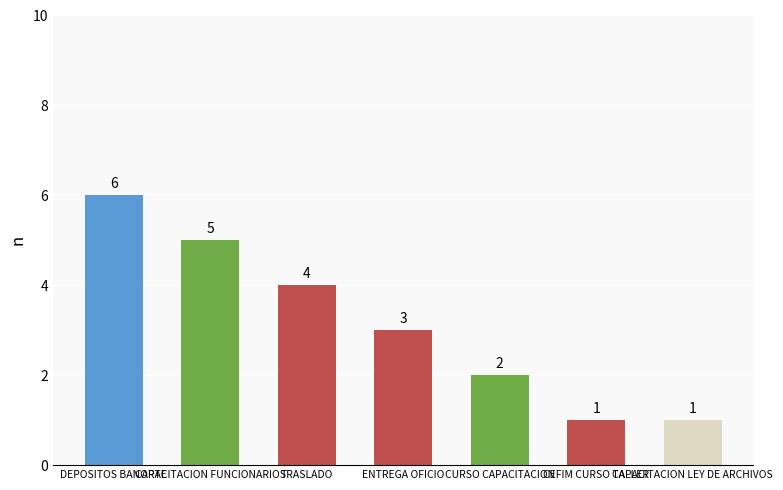

What is the average value?

3